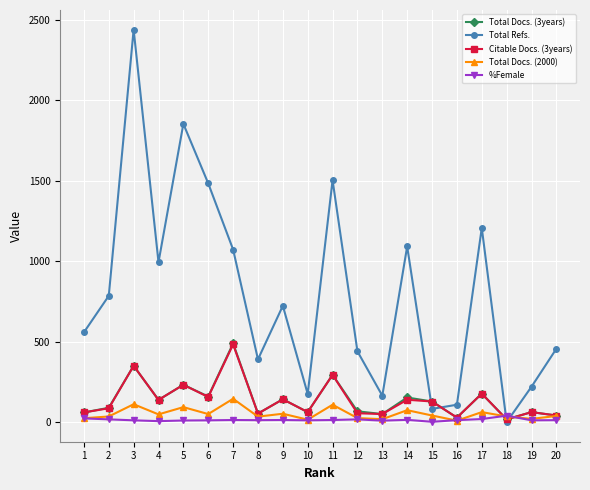

Which label corresponds to the largest value in the chart?

3